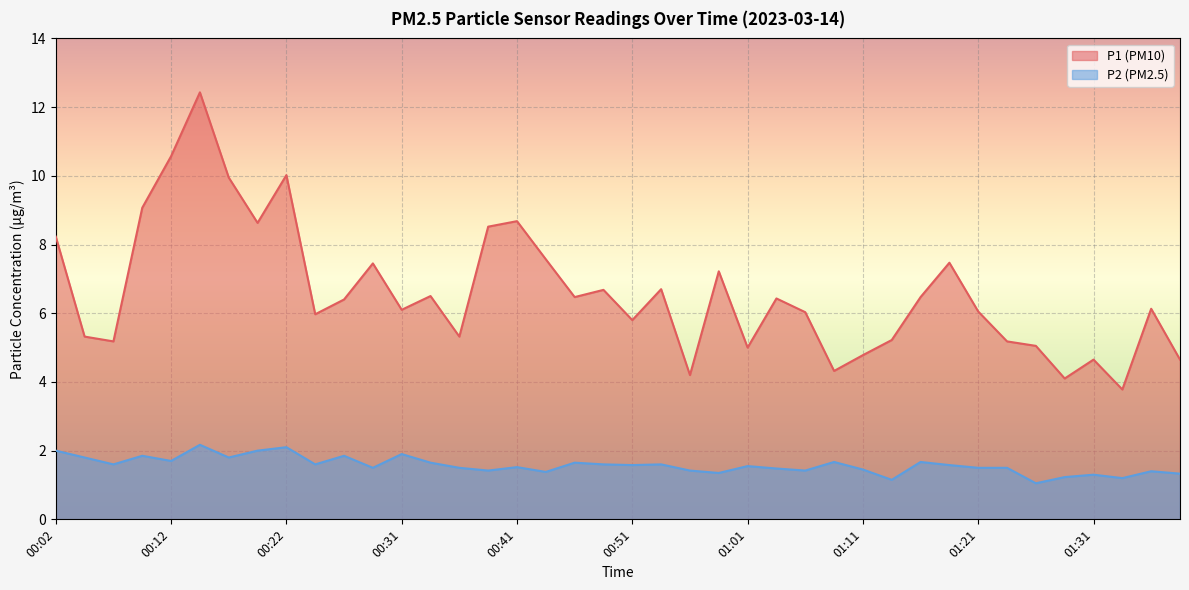

What is the minimum value shown in the chart?

1.1